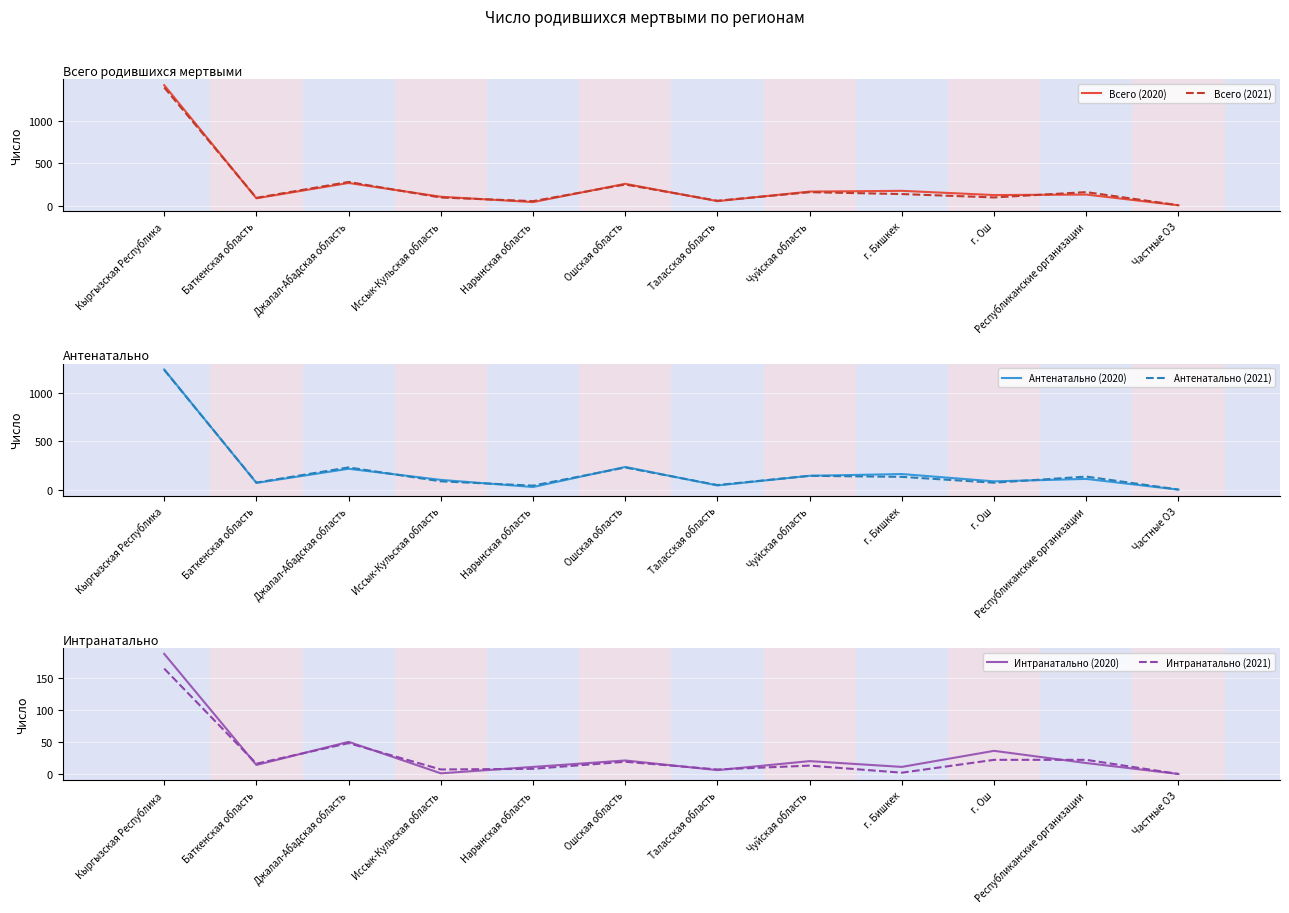

Count the number of categories in the chart.

12